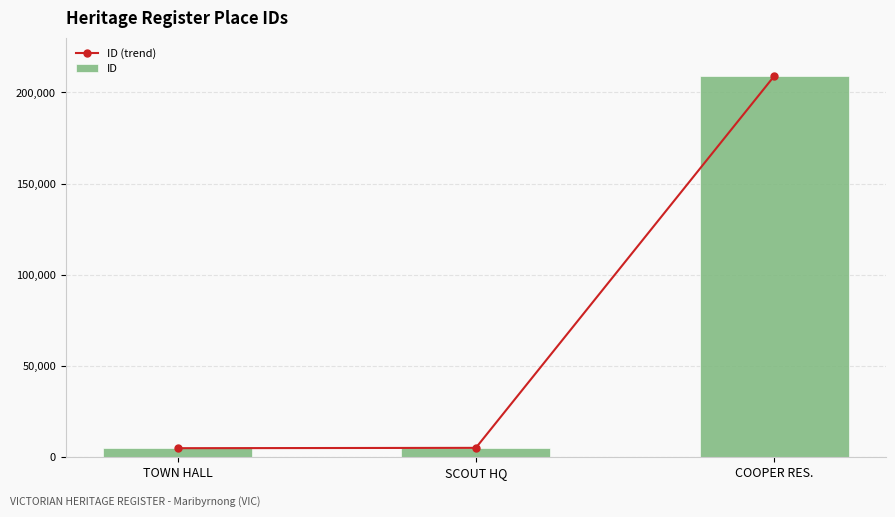

What is the minimum value shown in the chart?

4926